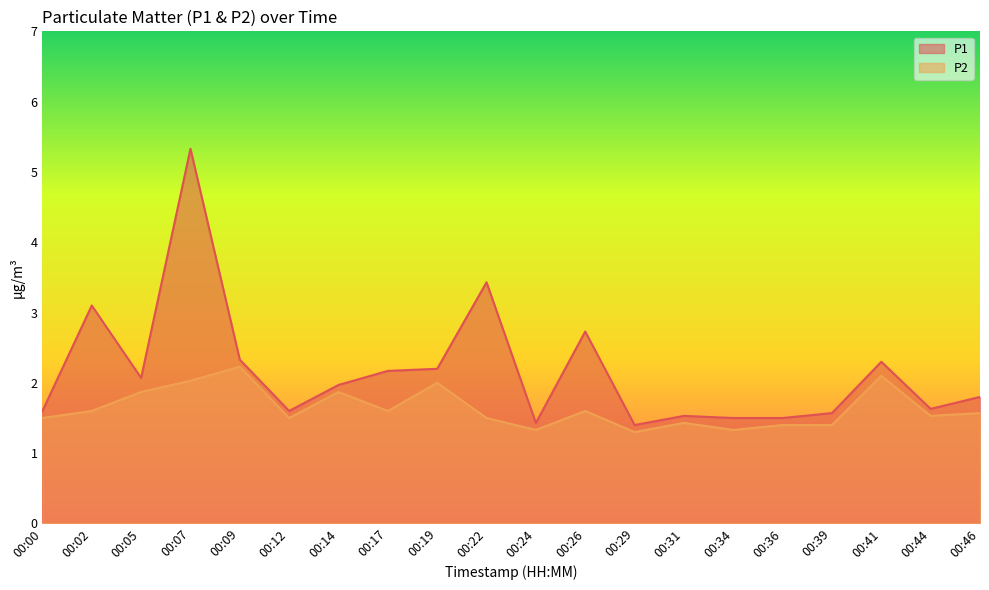

What is the difference between the P2 values at 00:39 and 00:22?

0.1